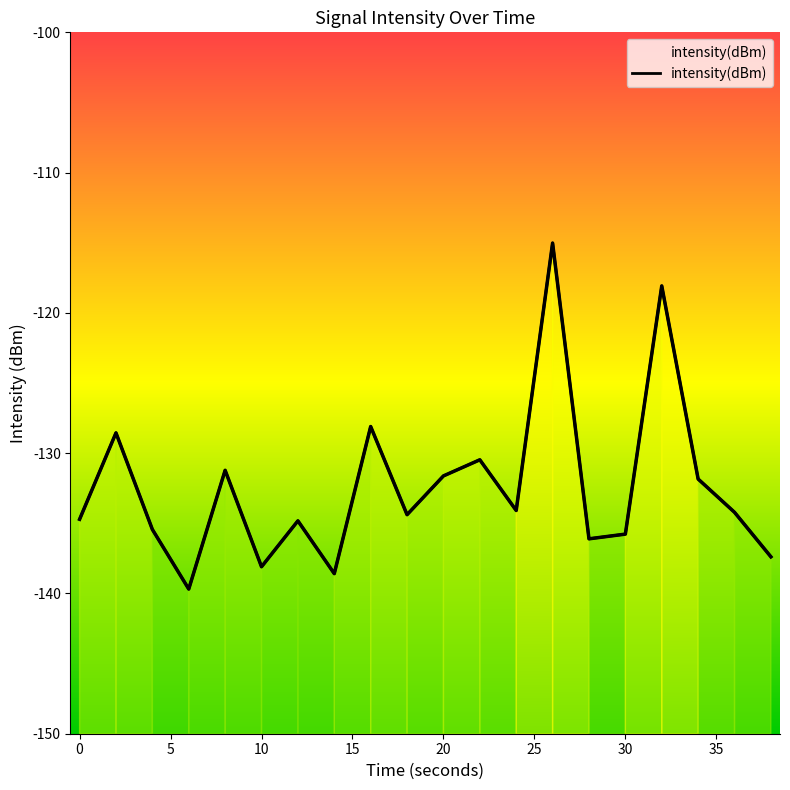

Between 32 and 16, which is larger?

32